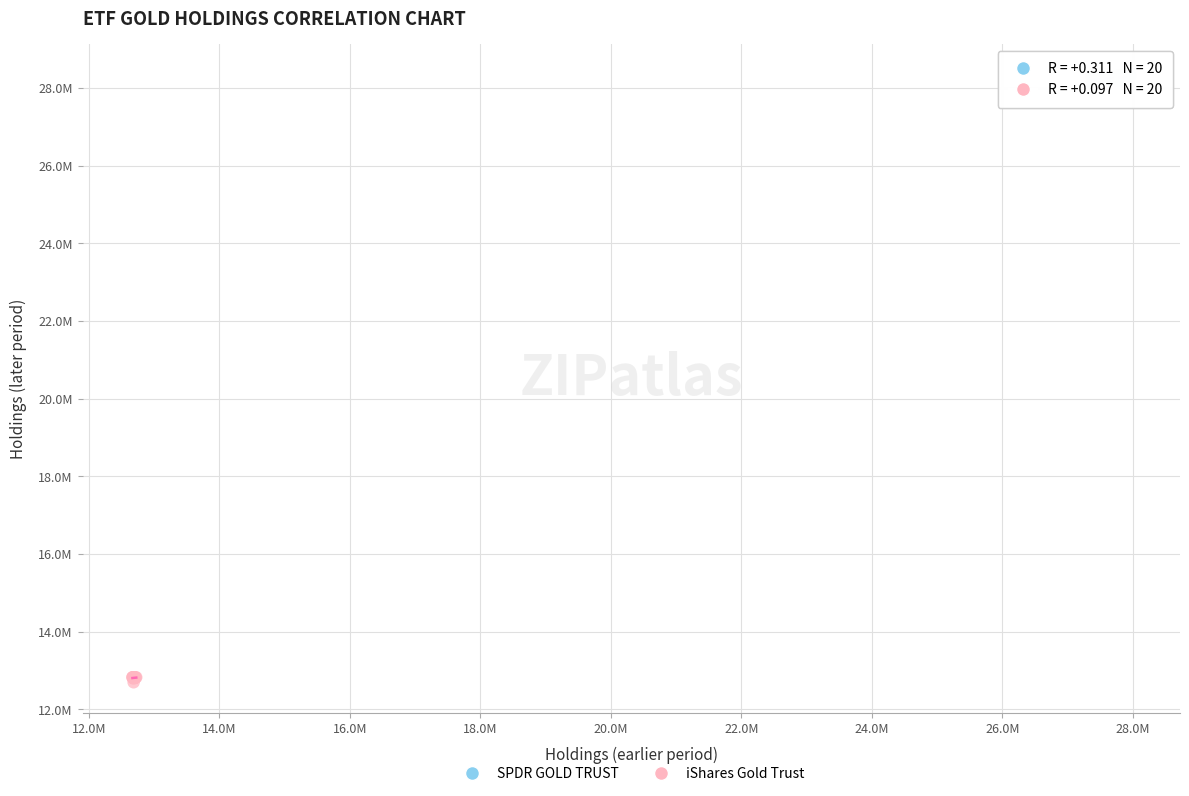

What are all the series names shown in the legend?

SPDR GOLD TRUST, iShares Gold Trust